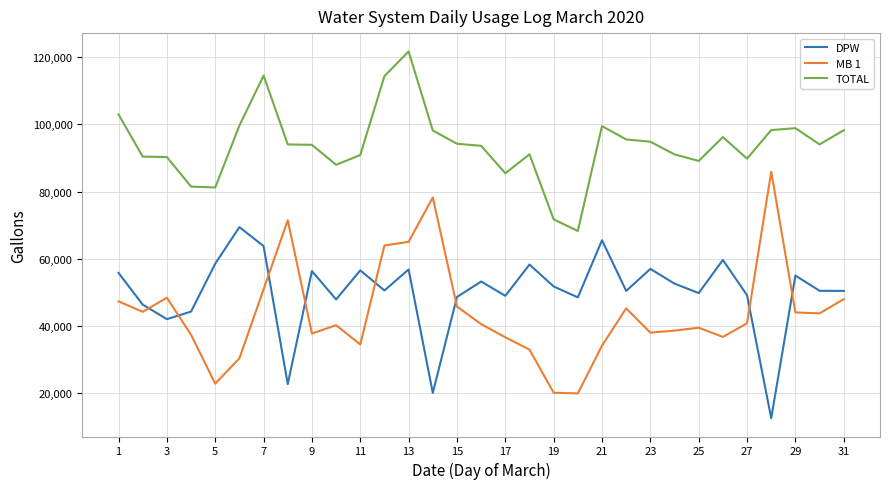

What is the difference between the maximum and second lowest values in the MB 1 series?

65900